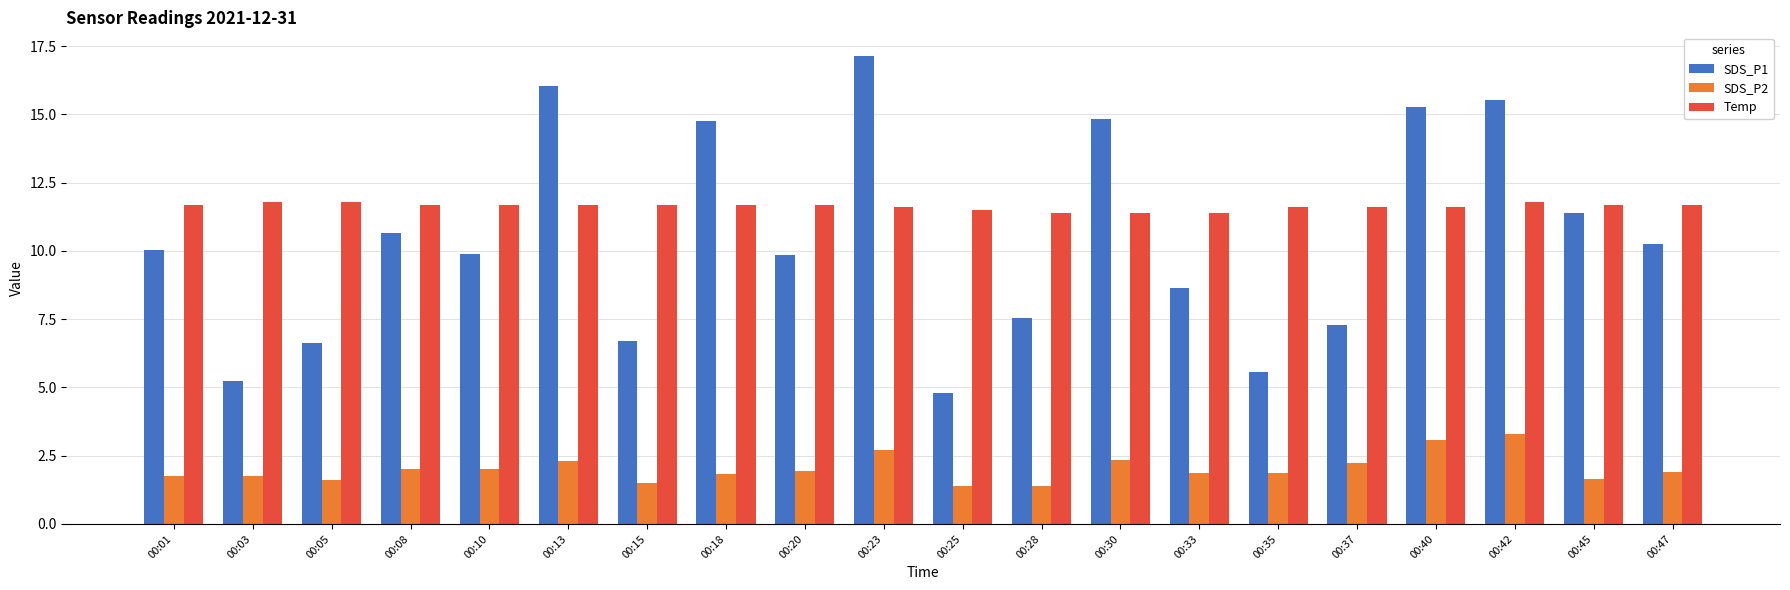

What is the total value across all series at 00:37?

21.1